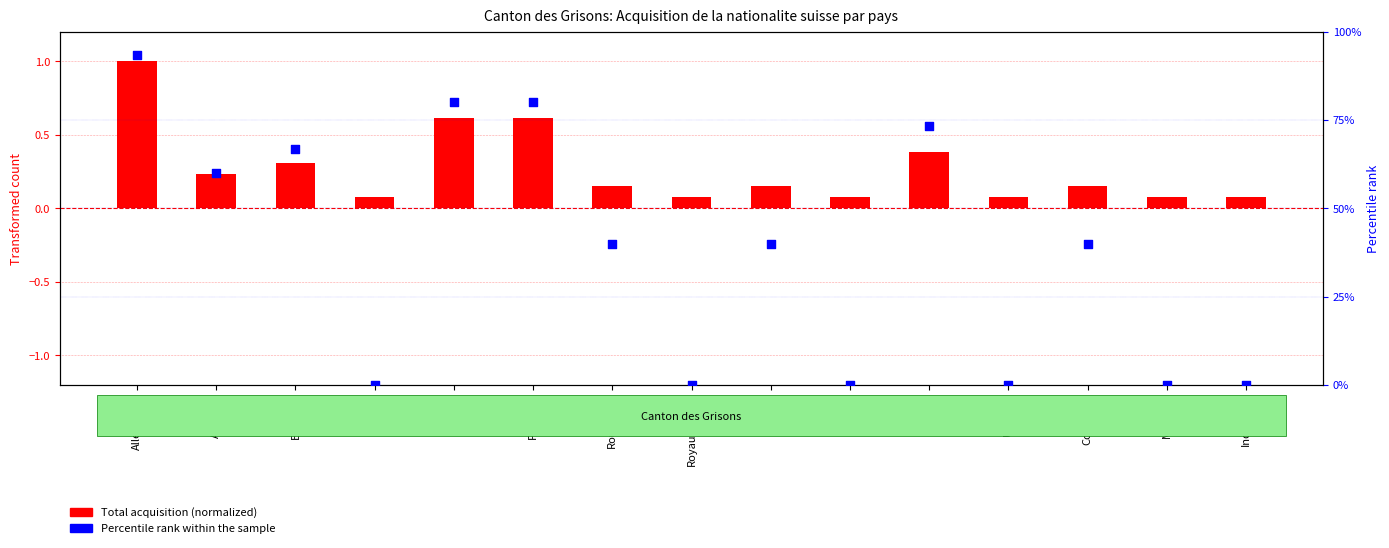

At how many categories does at least one series exceed 71?

4